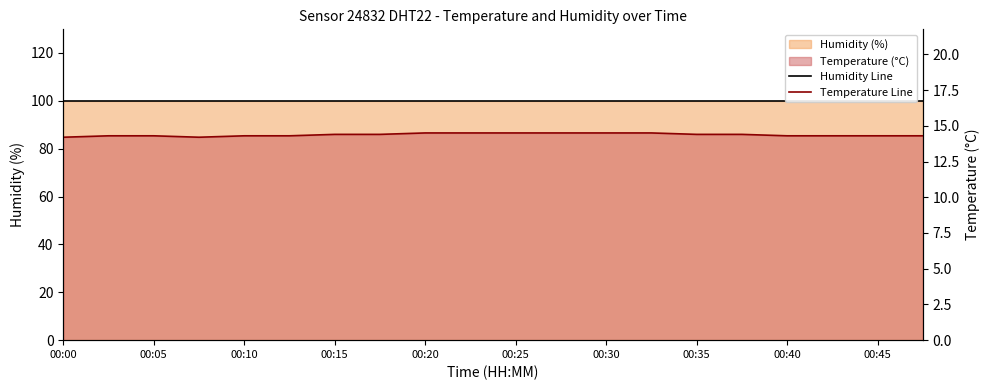

The chart shows a value of 14.5 at 00:32. True or false?

True